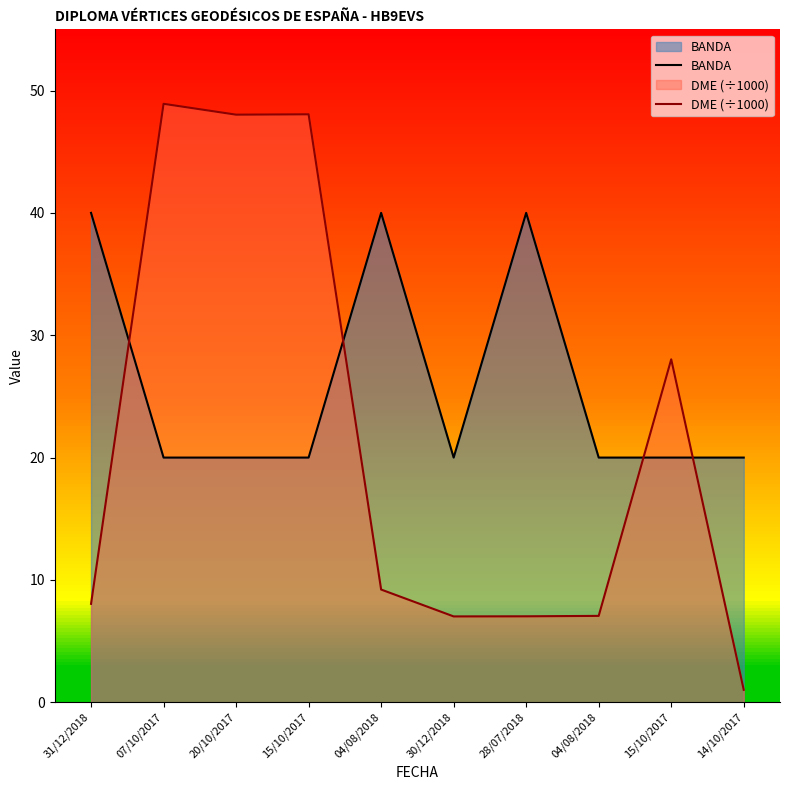

At which label does DME (÷1000) reach its minimum?

14/10/2017